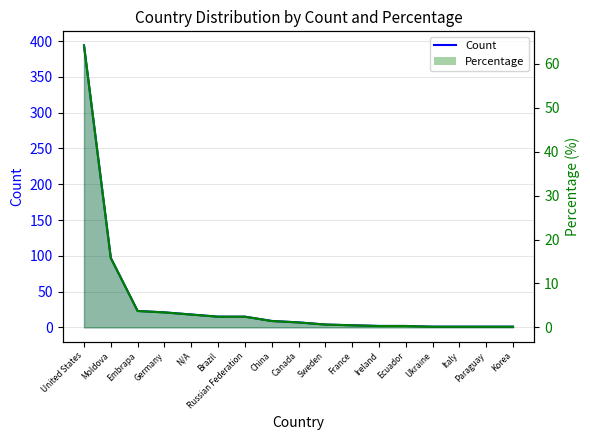

True or false: Count and Percentage intersect in this chart.

False